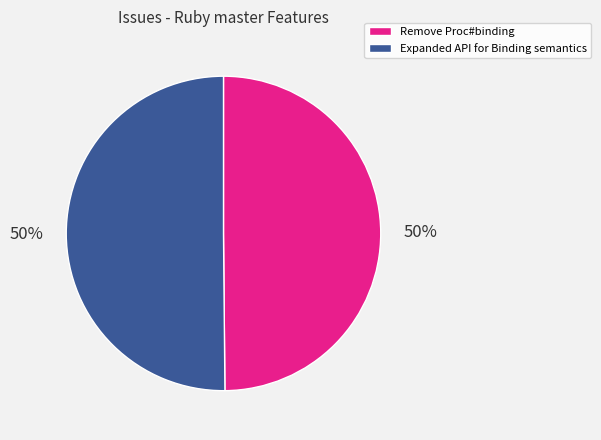

Is the sum of Expanded API for Binding semantics and Remove Proc#binding greater than half?

Yes